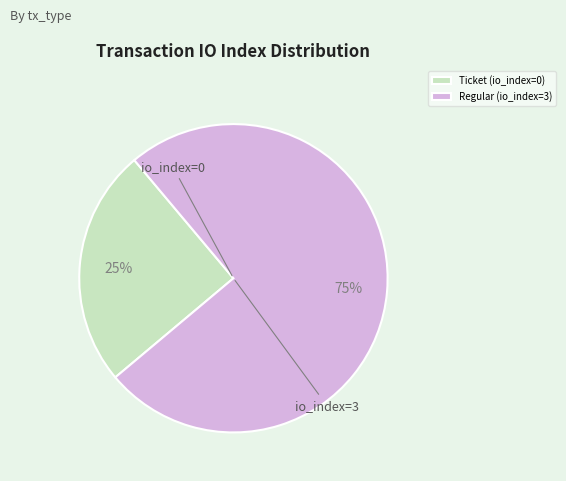

Does Regular (io_index=3) account for over 50% of the chart?

Yes